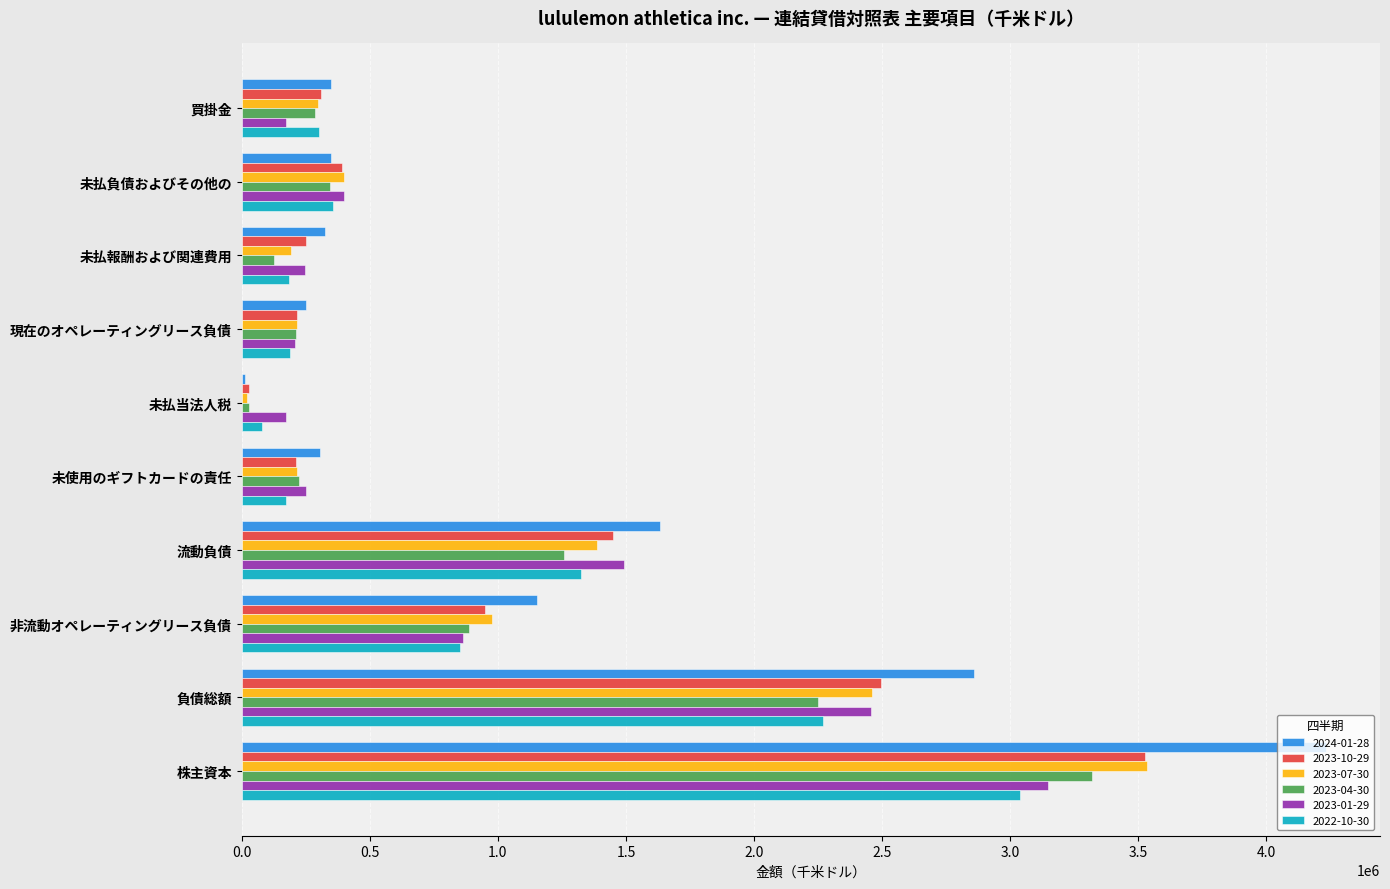

What is the greatest value displayed?

4232081